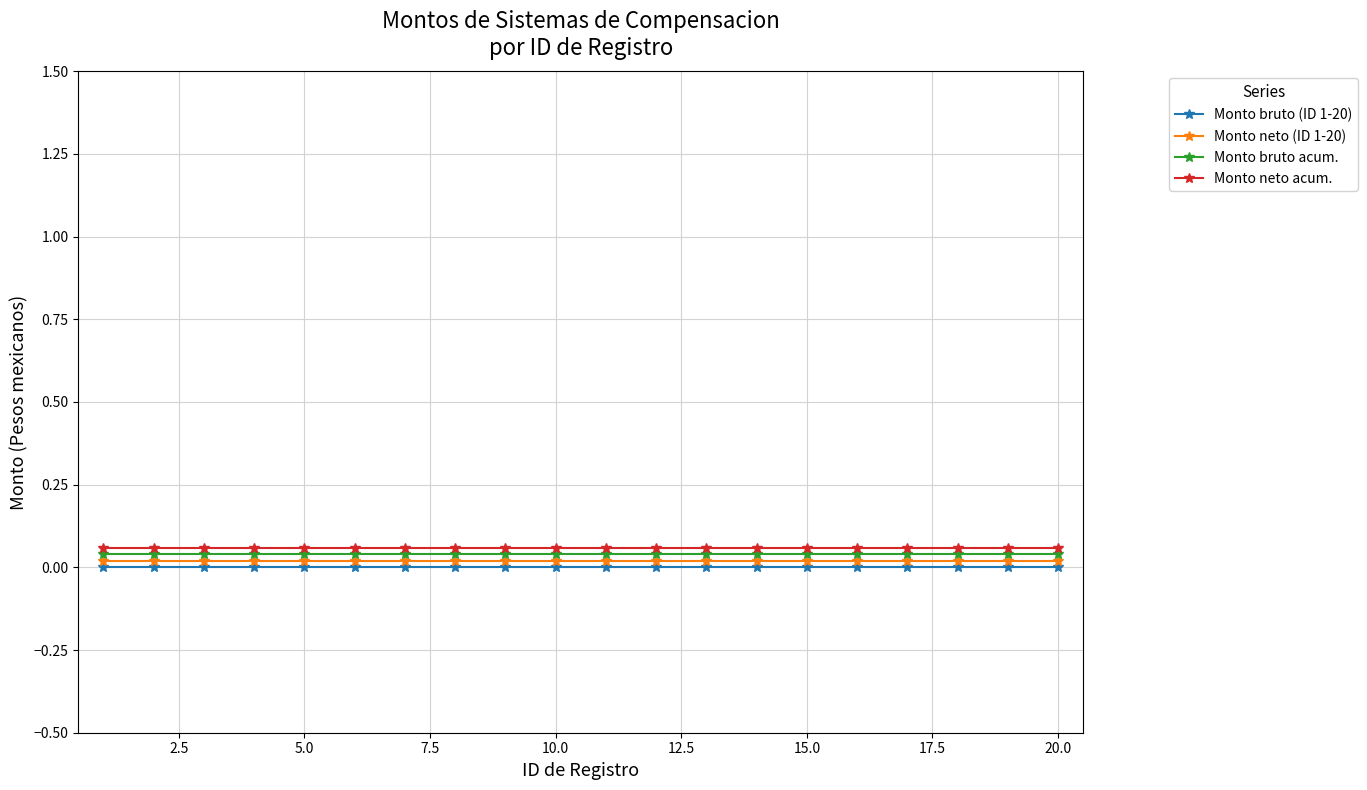

True or false: Monto bruto (ID 1-20) and Monto neto (ID 1-20) intersect in this chart.

False